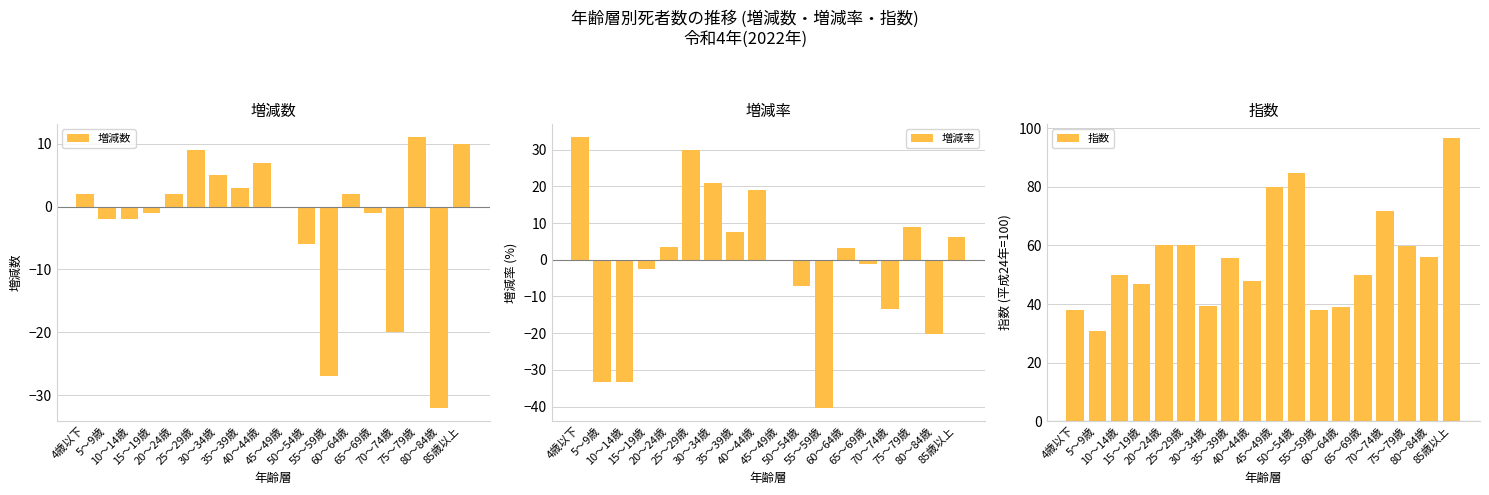

What is the difference between the second highest and second lowest values in the 指数 series?

46.5